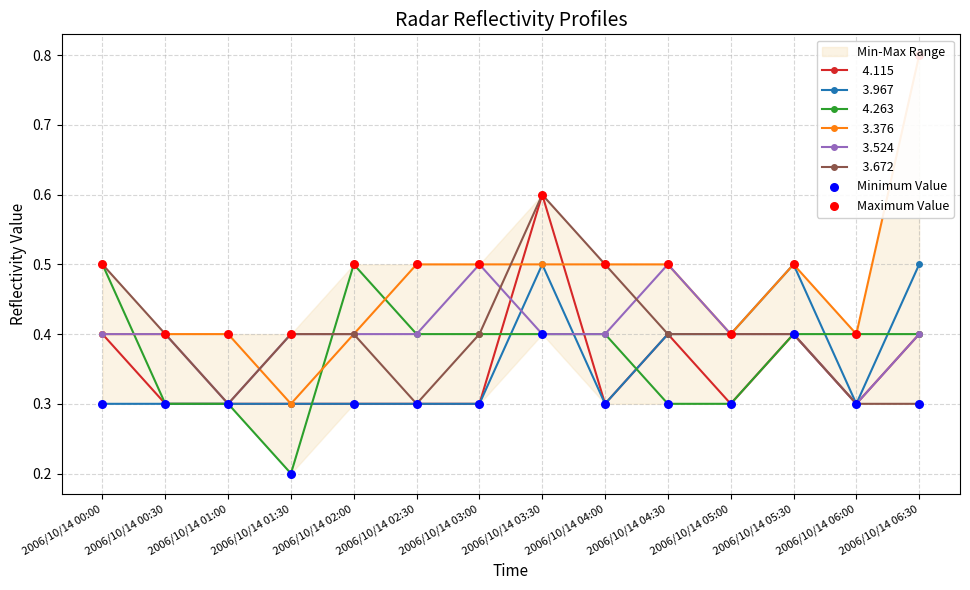

Which series reaches the maximum Y coordinate?

Maximum Value